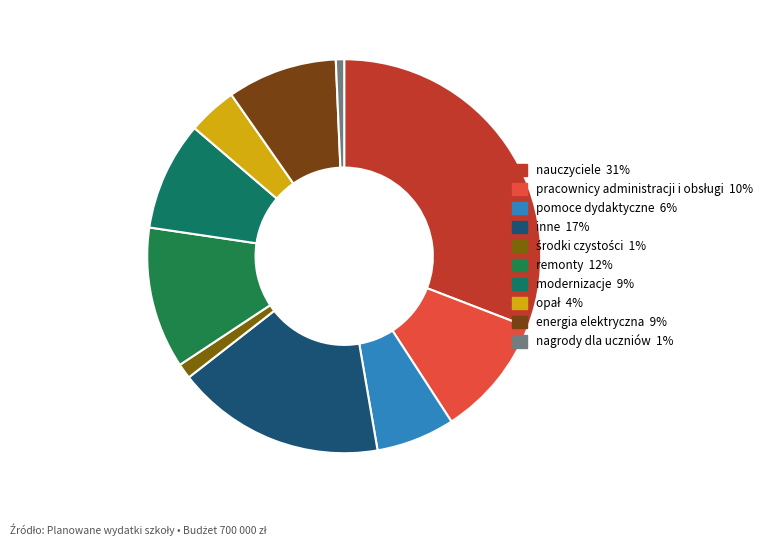

Does pracownicy administracji i obsługi represent more than half of the total?

No